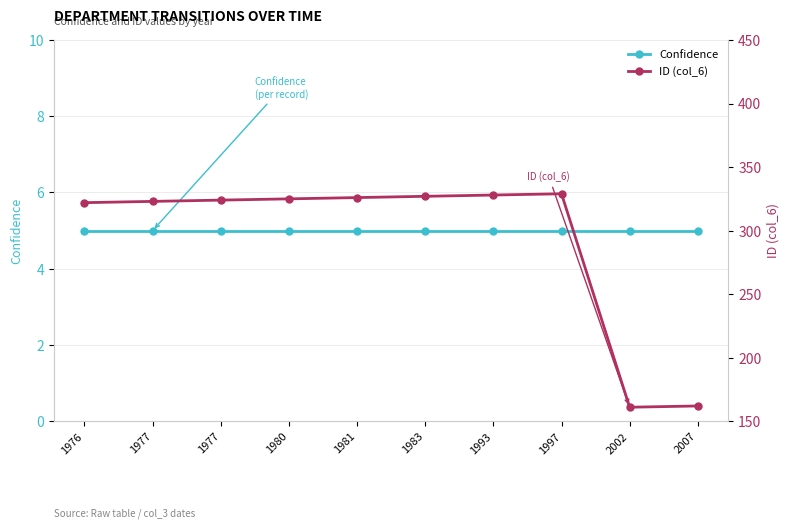

What are all the series names shown in the legend?

Confidence, ID (col_6)